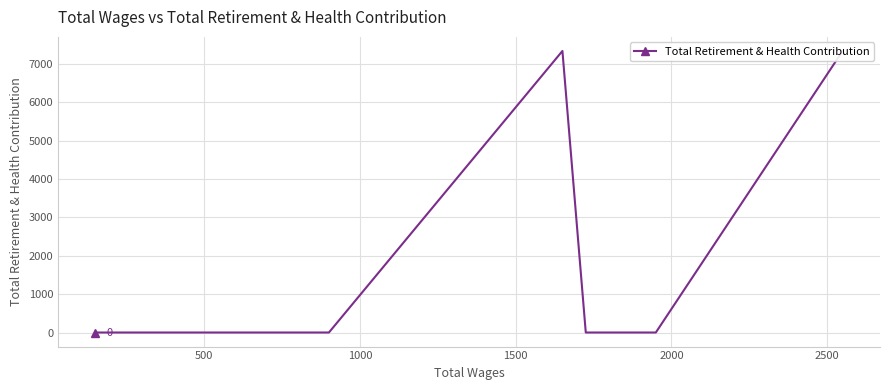

Count the values in the range 0 to 7336.

6